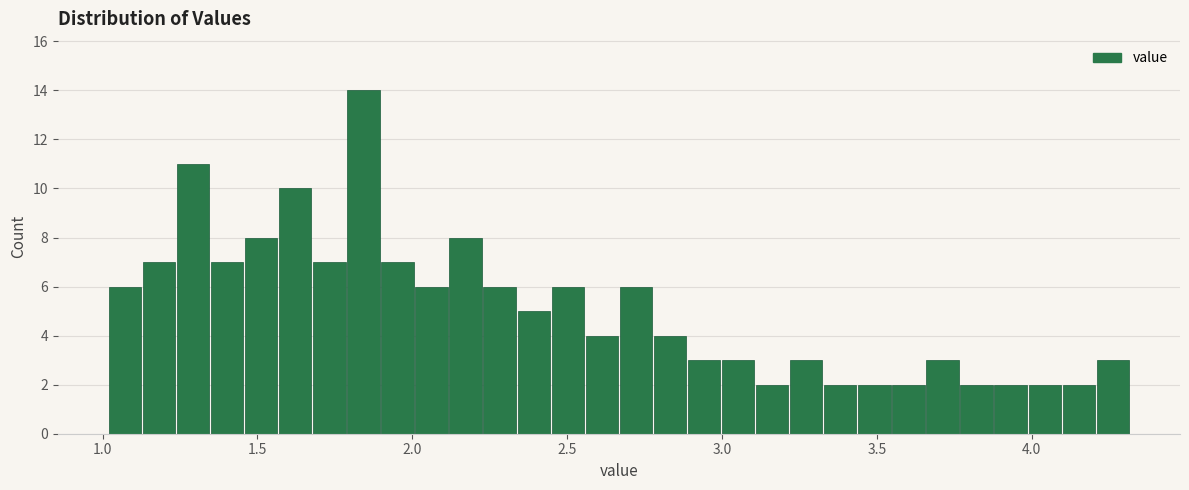

Read against the x-axis, roughly where is the centre of the tallest bar?

1.85